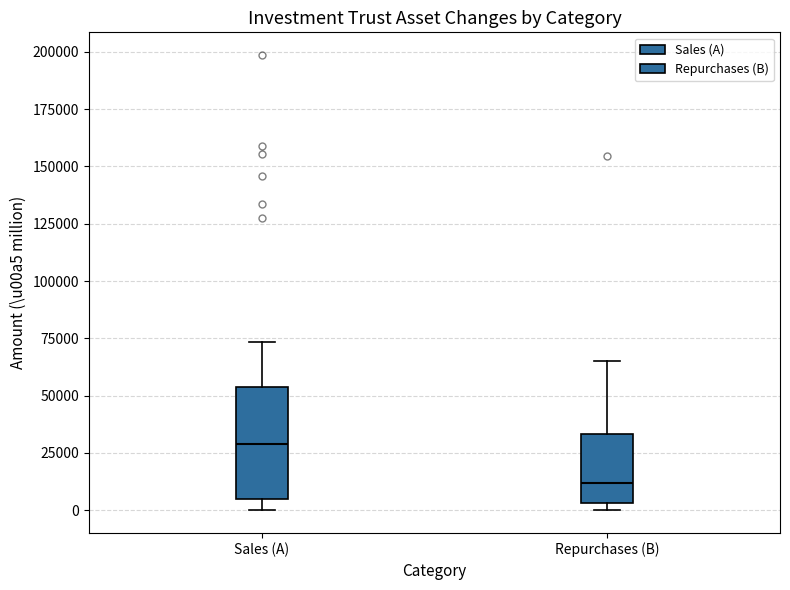

Reading left to right, transcribe this box plot: for each box, give where its median line is, the range the box spans, and where its two whiskers end, as read against the y-axis. The values are not printed on the chart, so give them approximately, as read against the axis.

Sales (A): median 30000, box 5000 to 55000, whiskers 0 to 75000
Repurchases (B): median 10000, box 5000 to 35000, whiskers 0 to 65000